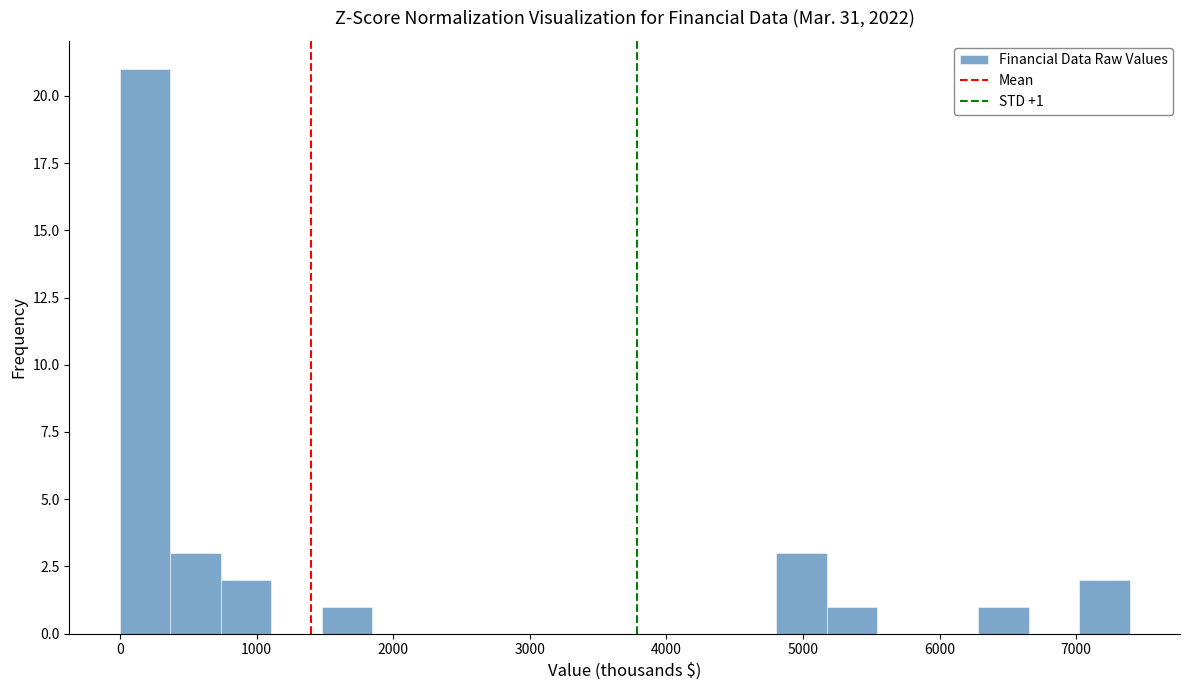

Around what value on the x-axis is the tallest bar? Give the approximate position of its centre, as read against the axis.

200